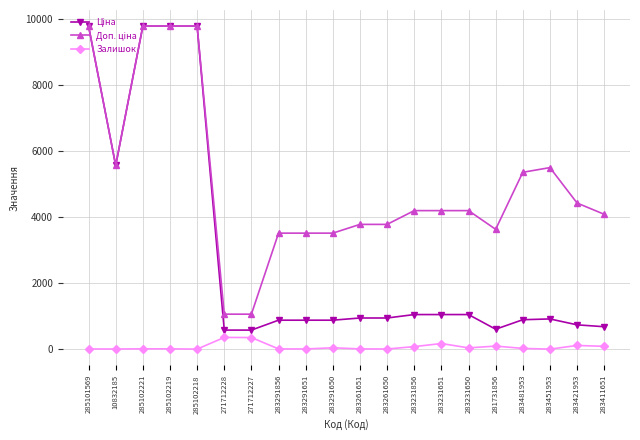

Does the chart display data point markers on the line(s)?

Yes